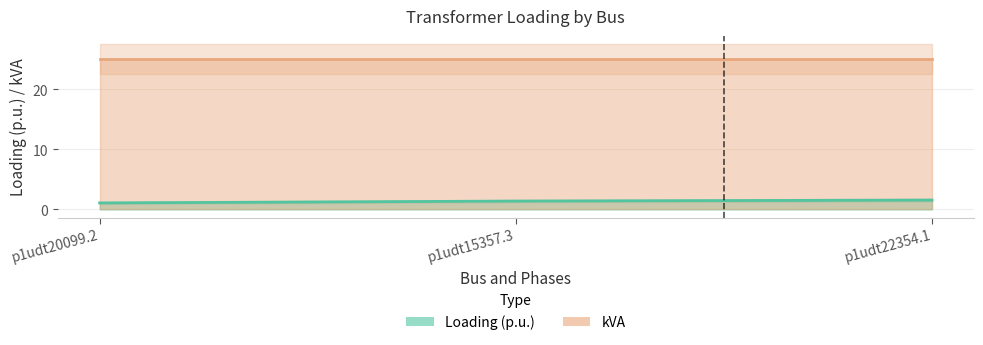

What is the value of the 2nd point from the left?

1.4